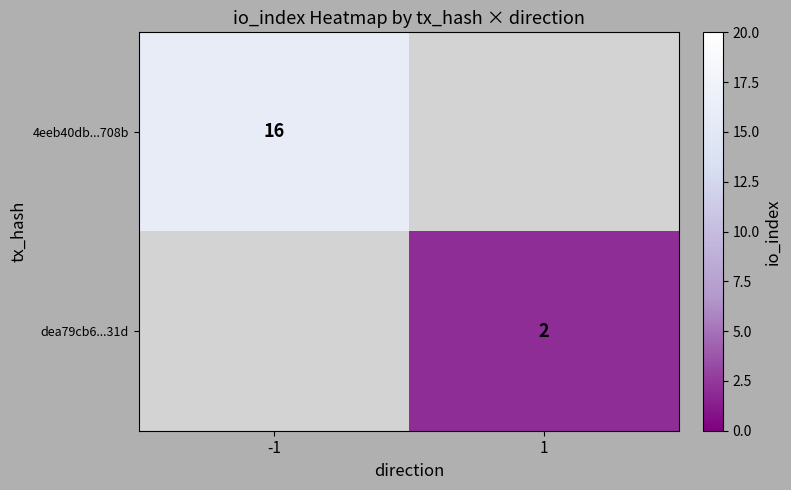

True or false: 4eeb40db...708b has a value of 28 at -1.

False